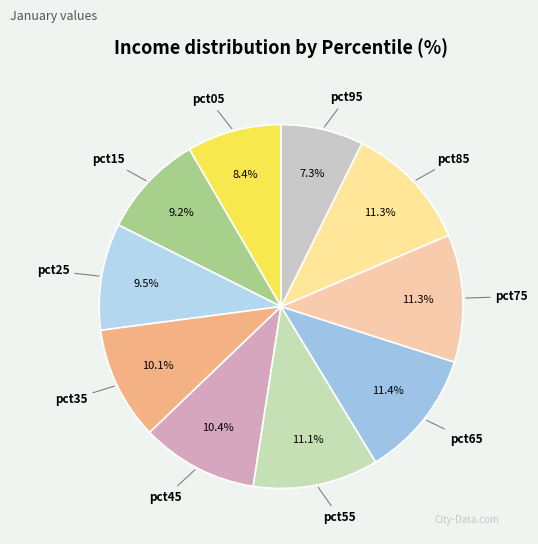

To the nearest percent, what is the combined percentage of pct25 and pct45?

20%